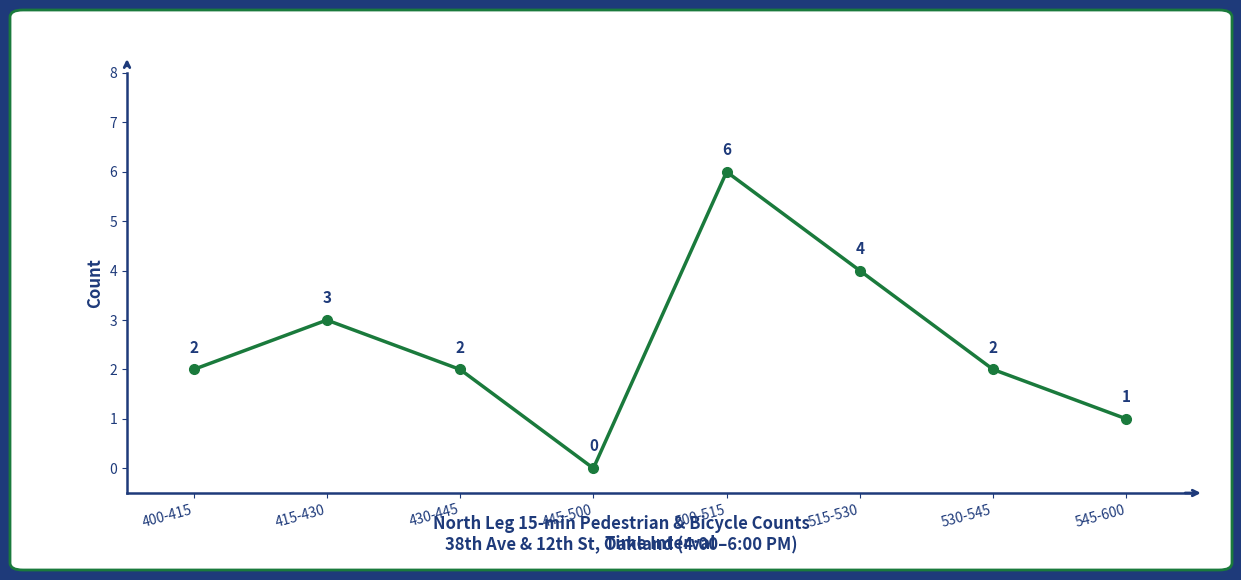

Reading left to right, transcribe all the data shown in this chart.

2	3	2	0	6	4	2	1